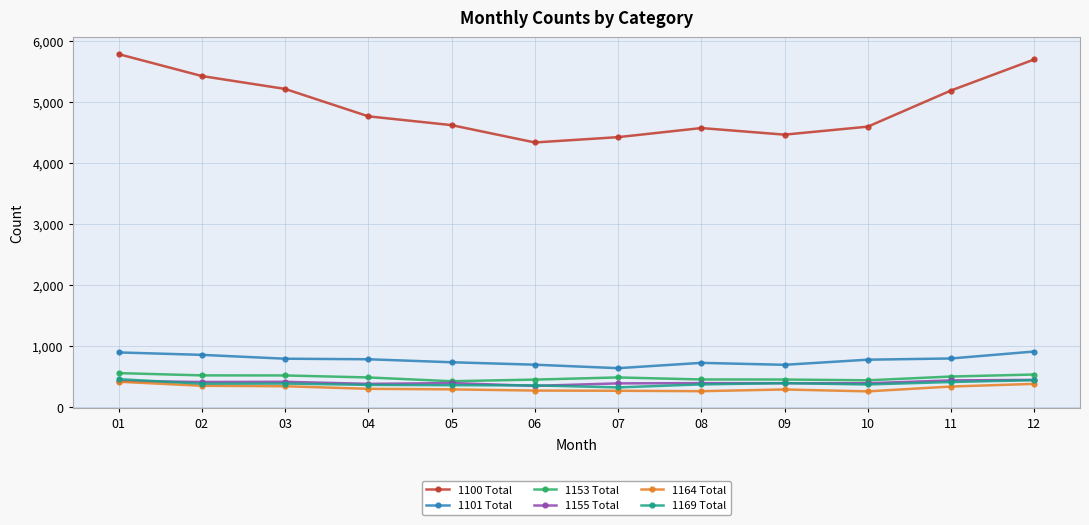

What is the sum of the 1100 Total values at 06 and 09?

8810